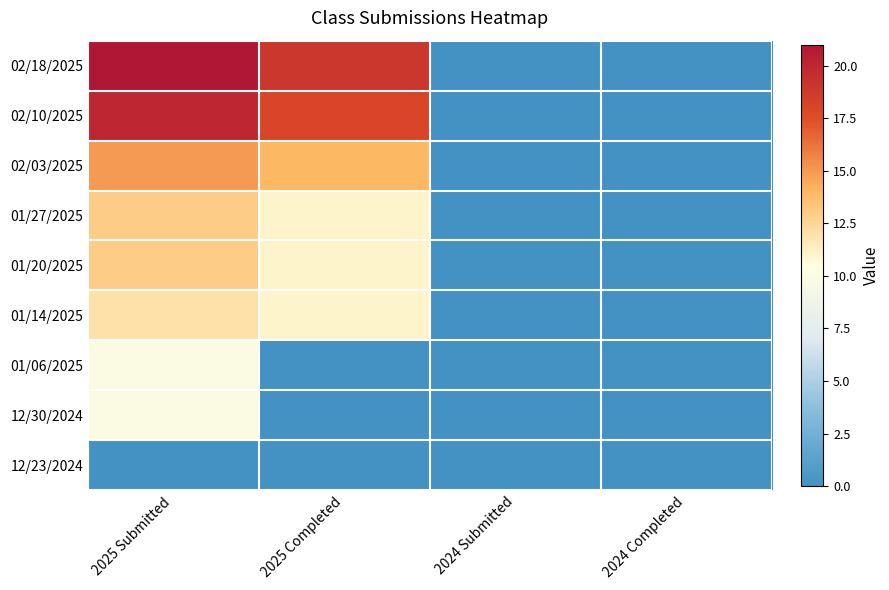

Reading left to right, transcribe all the data shown in this chart.

02/18/2025: 2025 Submitted=21	2025 Completed=19	2024 Submitted=0	2024 Completed=0
02/10/2025: 2025 Submitted=20	2025 Completed=18	2024 Submitted=0	2024 Completed=0
02/03/2025: 2025 Submitted=15	2025 Completed=14	2024 Submitted=0	2024 Completed=0
01/27/2025: 2025 Submitted=13	2025 Completed=11	2024 Submitted=0	2024 Completed=0
01/20/2025: 2025 Submitted=13	2025 Completed=11	2024 Submitted=0	2024 Completed=0
01/14/2025: 2025 Submitted=12	2025 Completed=11	2024 Submitted=0	2024 Completed=0
01/06/2025: 2025 Submitted=10	2025 Completed=0	2024 Submitted=0	2024 Completed=0
12/30/2024: 2025 Submitted=10	2025 Completed=0	2024 Submitted=0	2024 Completed=0
12/23/2024: 2025 Submitted=0	2025 Completed=0	2024 Submitted=0	2024 Completed=0